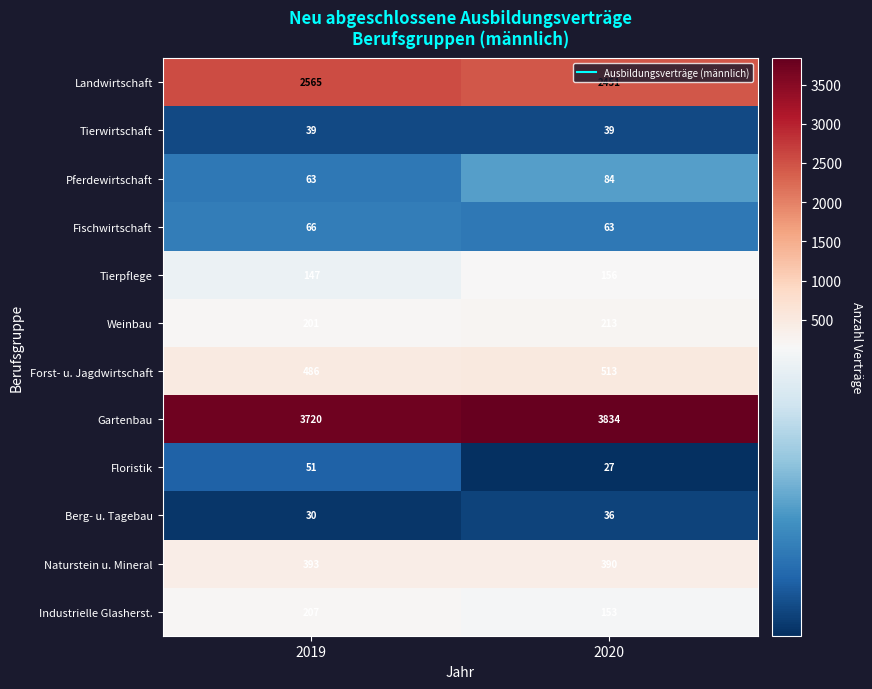

What is the spread (max minus min) of values at 2020?

3807